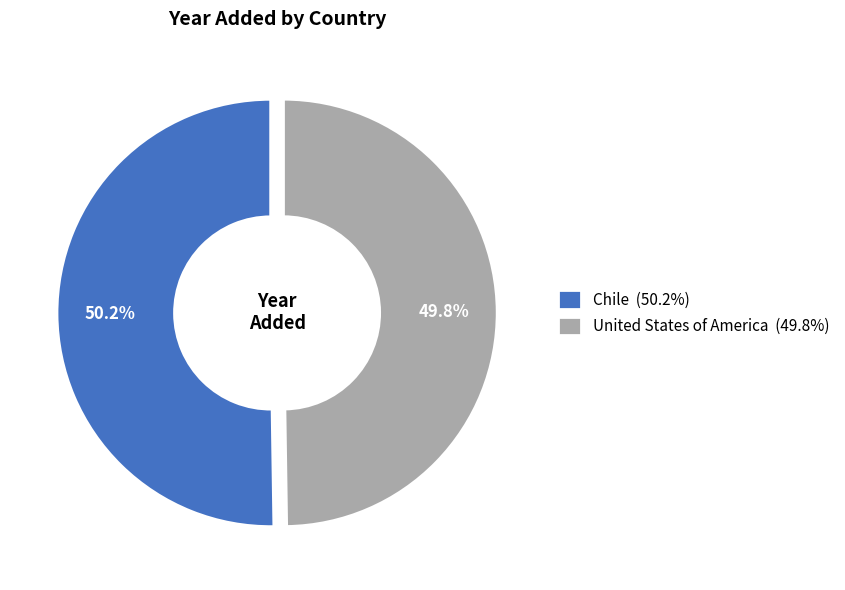

Combined, what portion of the pie is Chile (50.2%) and United States of America (49.8%)?

100.0%